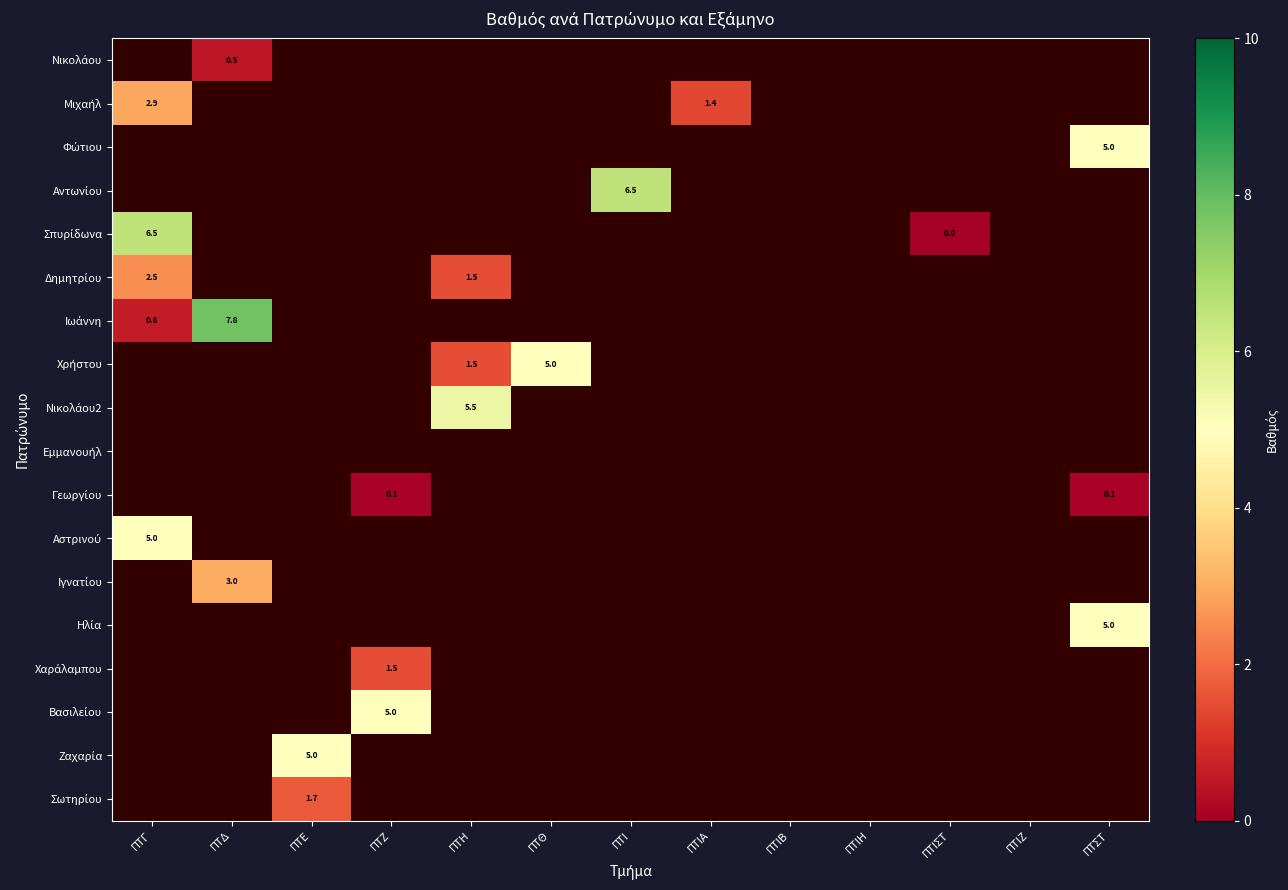

Count the number of categories in the chart.

13